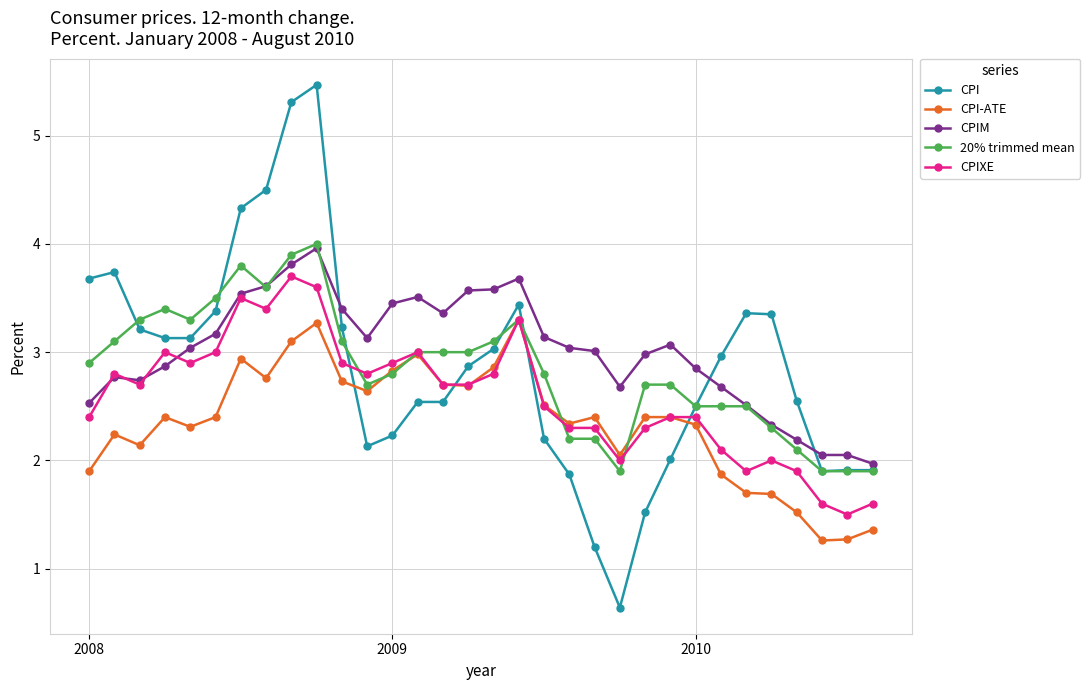

What is the value of the CPIXE point at the 1st from the left?

2.4